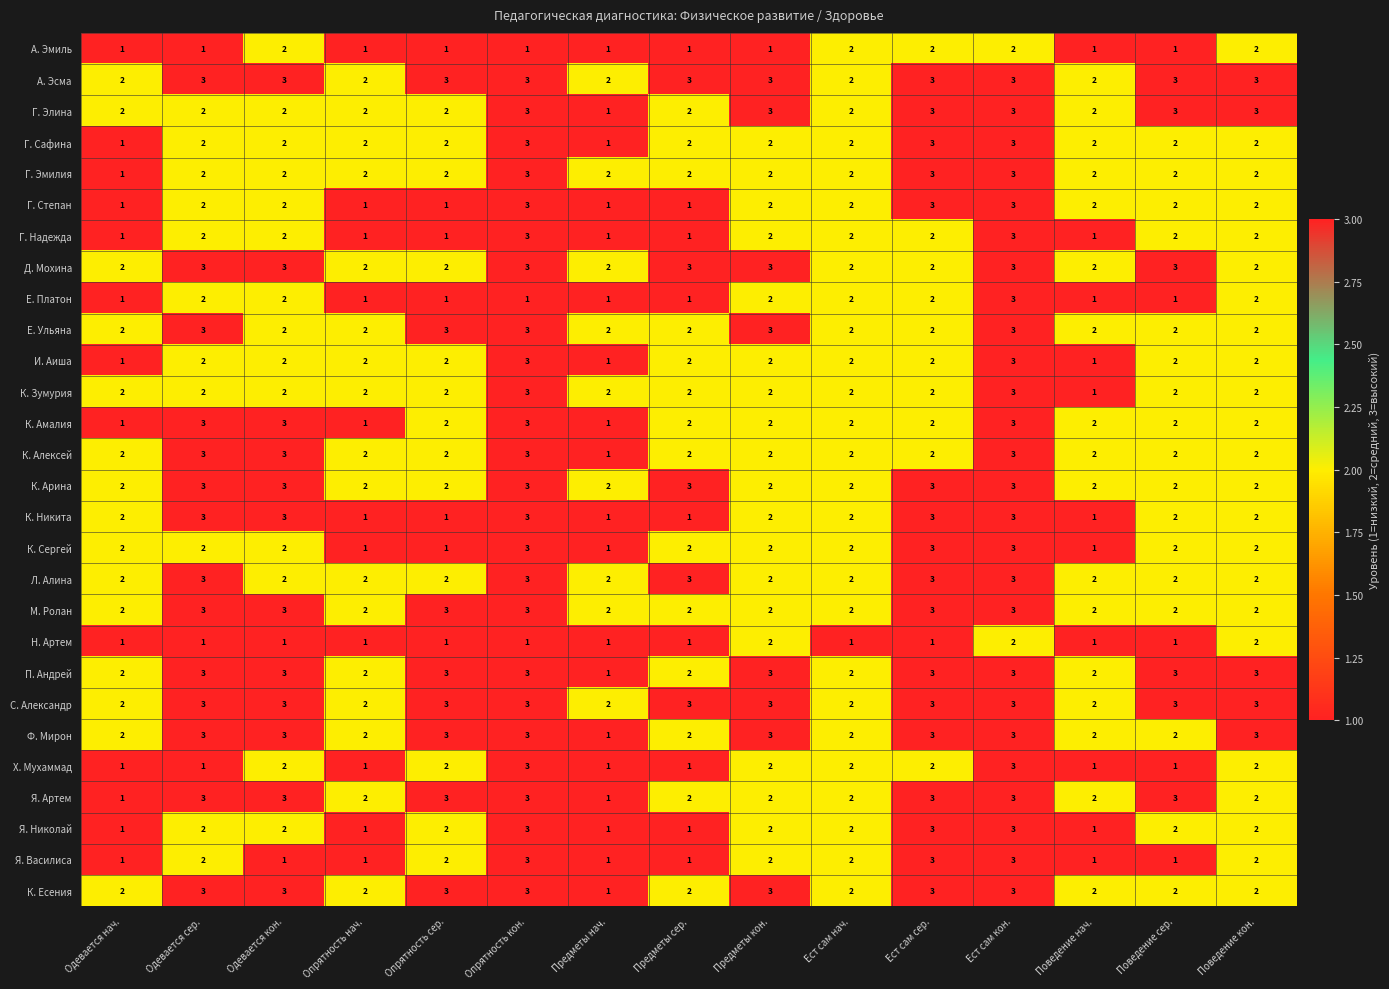

The value of К. Алексей at Опрятность кон. is 1. True or false?

False